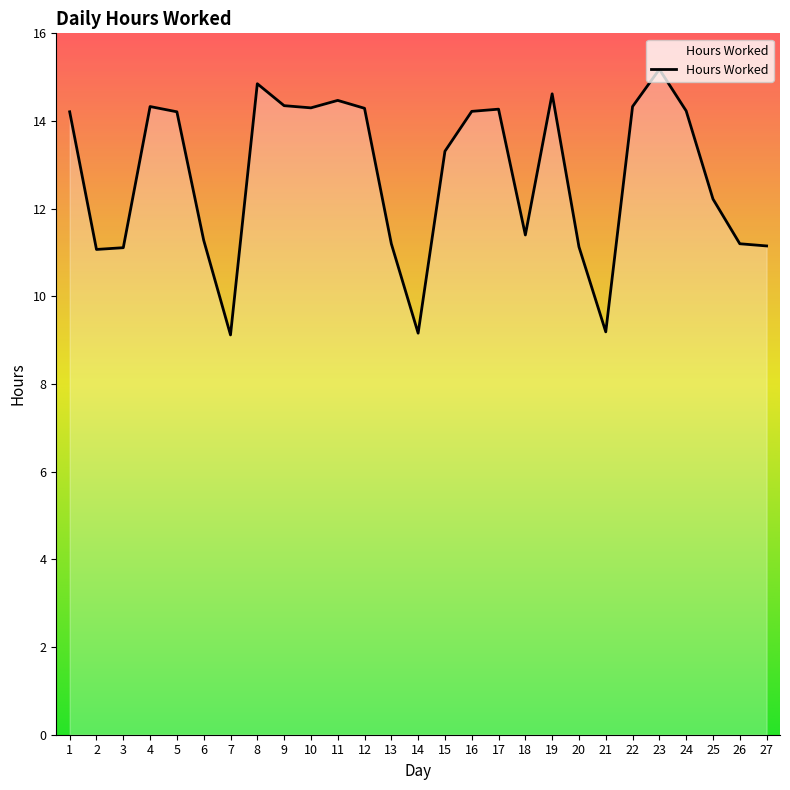

What is the difference between the values at 25 and 18?

0.8